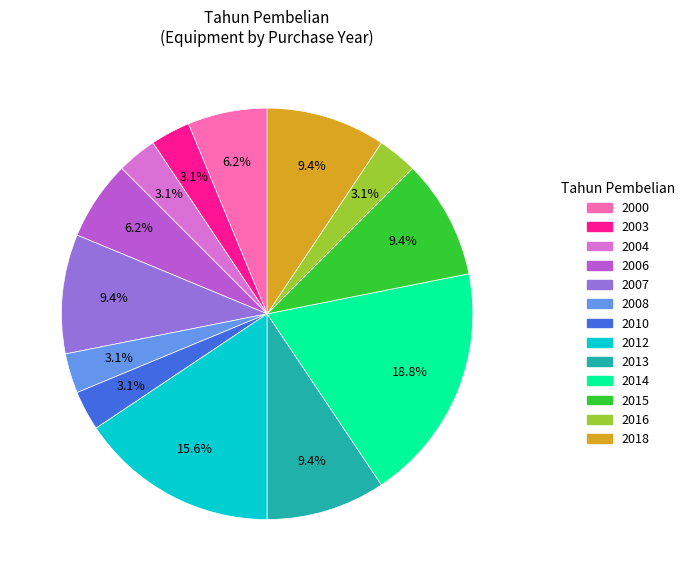

Does any single category account for the majority?

No